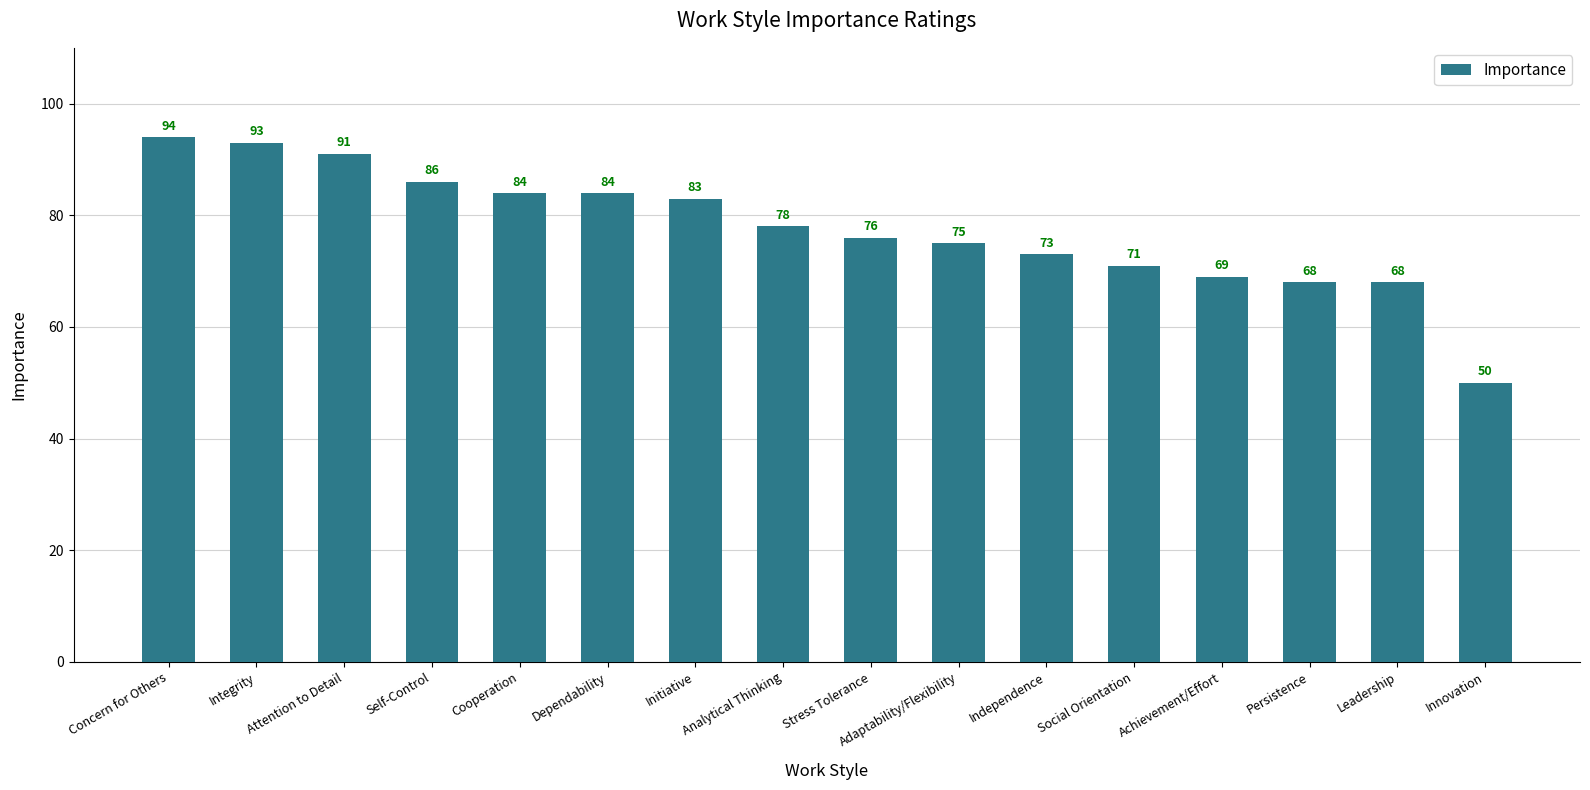

Which category has the lowest value across all series?

Innovation